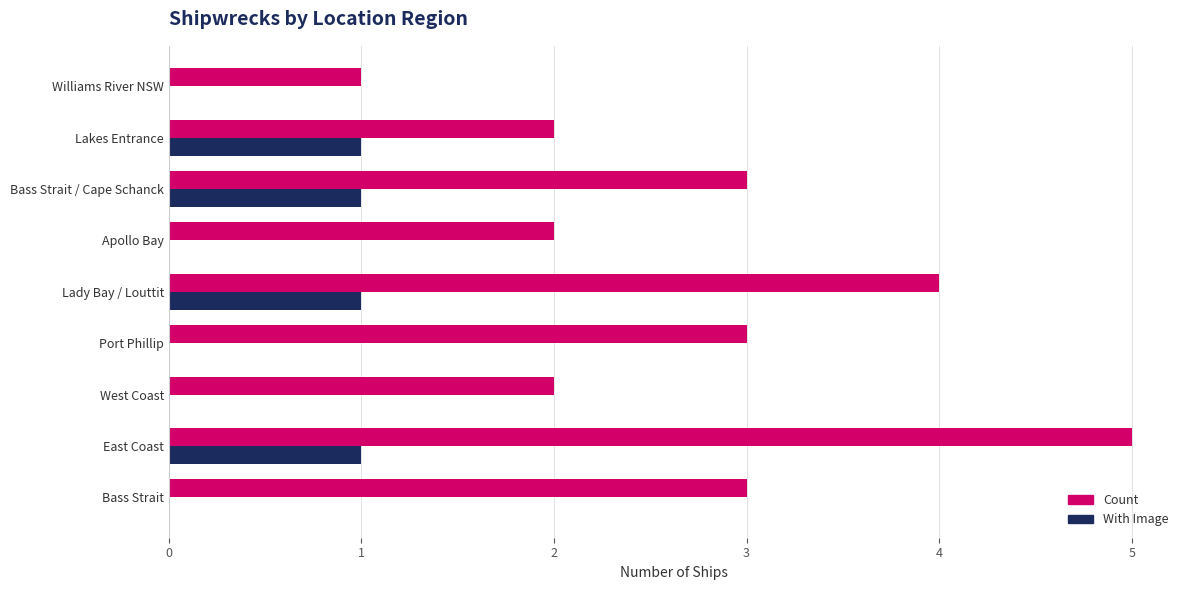

What are all the series names shown in the legend?

Count, With Image